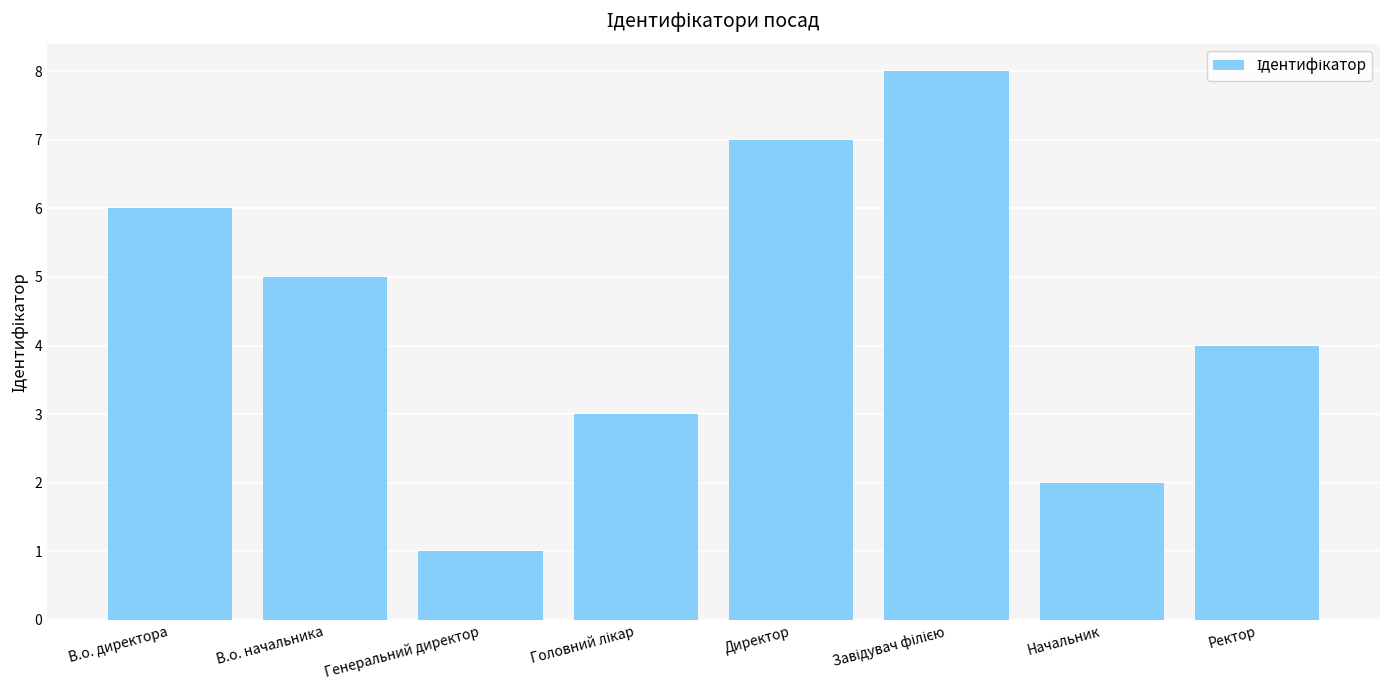

Count the number of categories in the chart.

8